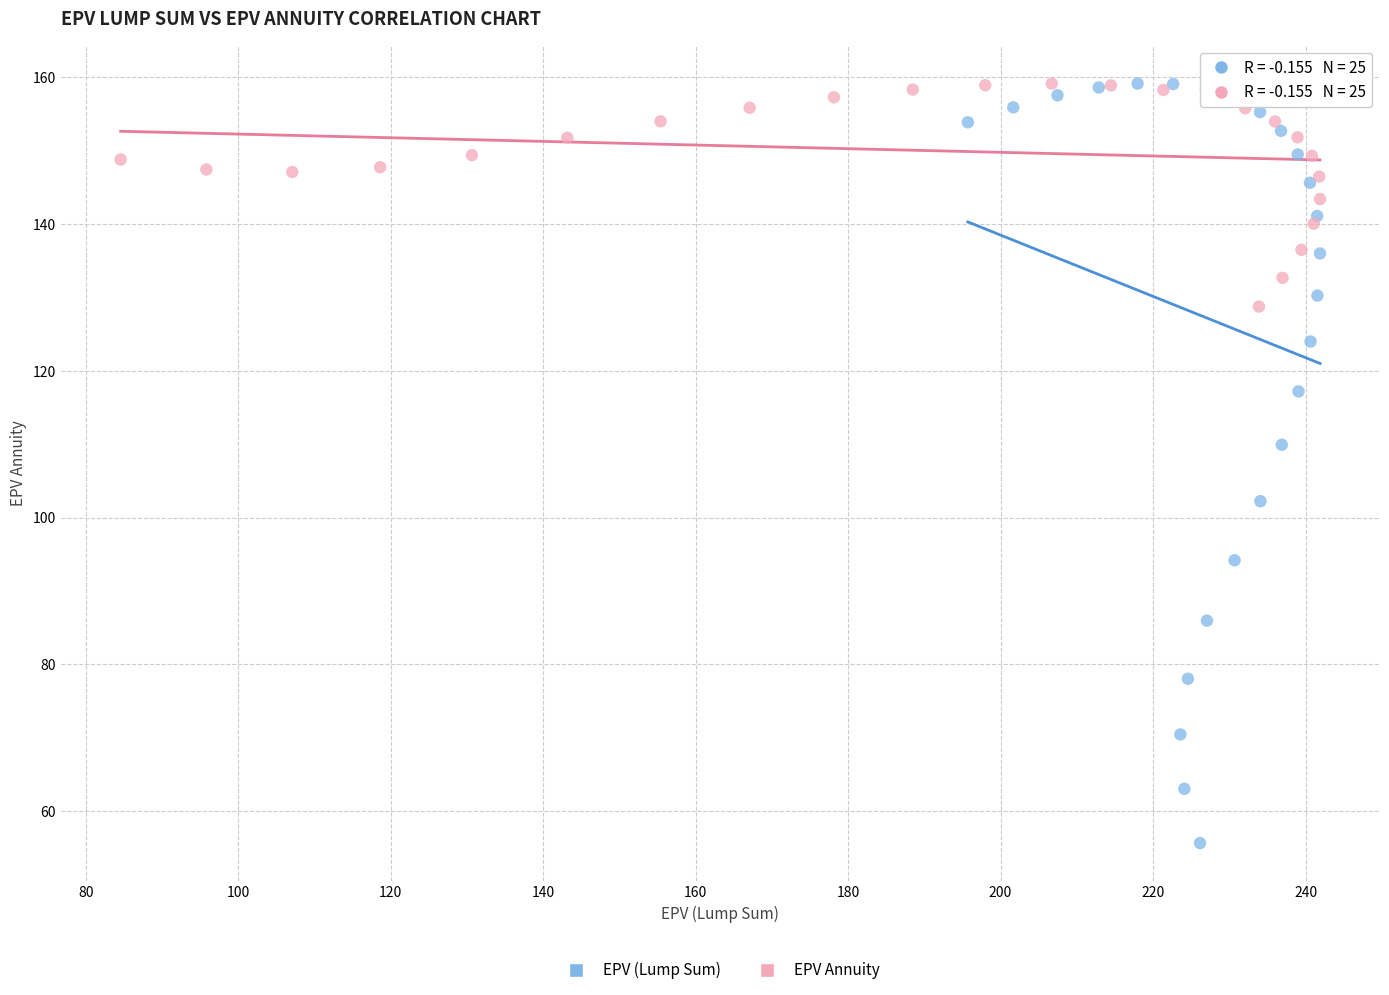

Which series contains the lowest Y value?

EPV (Lump Sum)